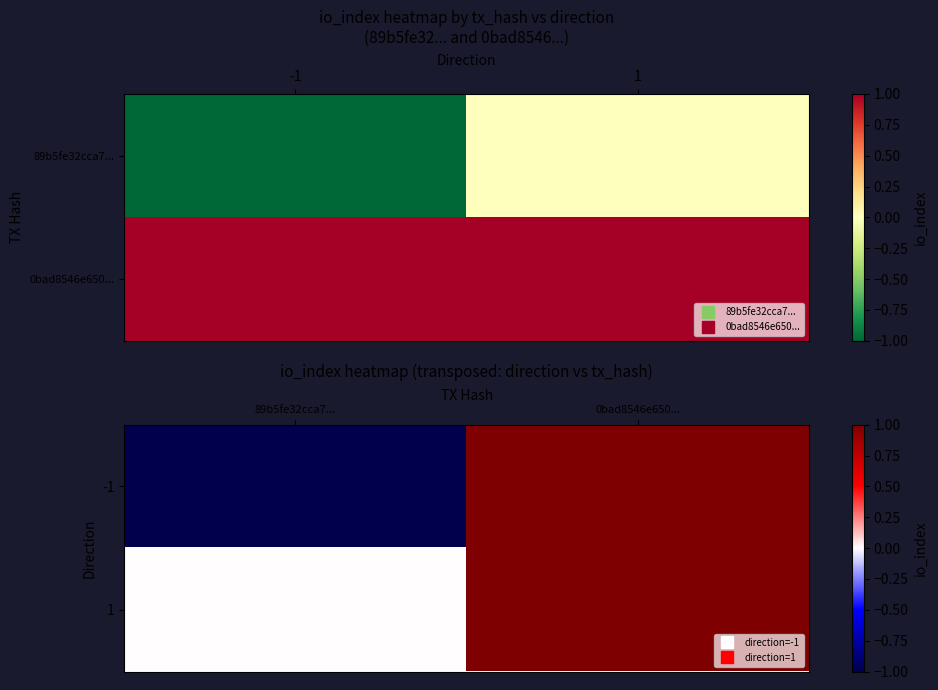

List the series in order of their overall mean, lowest first.

-1, 1